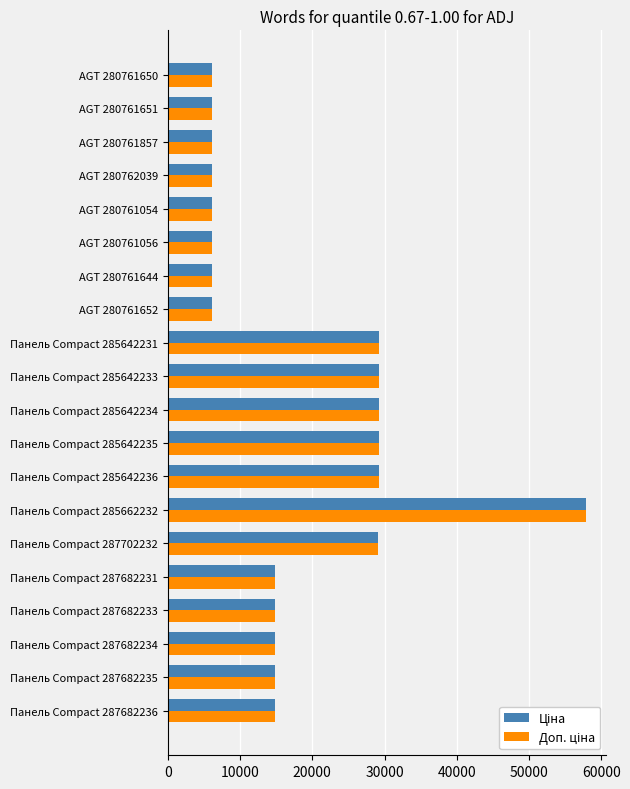

What is the greatest value displayed?

57826.2